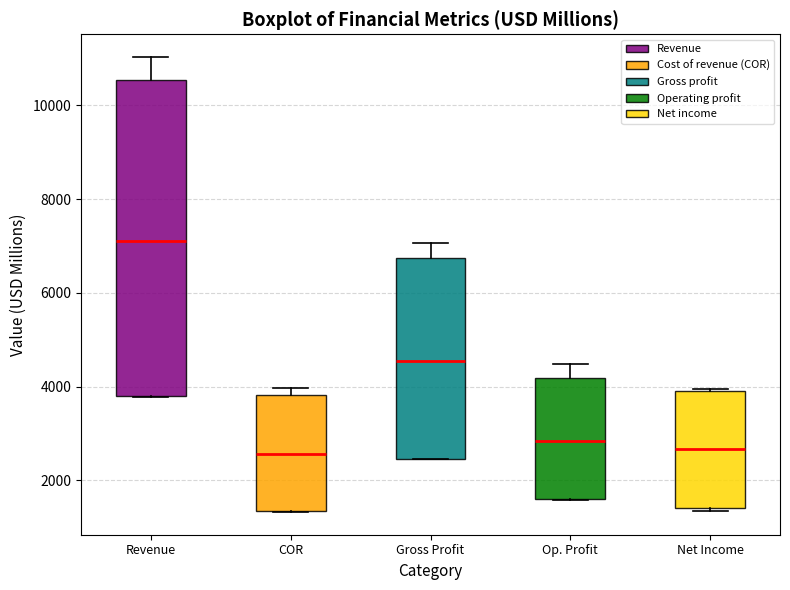

Reading left to right, transcribe this box plot: for each box, give where its median line is, the range the box spans, and where its two whiskers end, as read against the y-axis. The values are not printed on the chart, so give them approximately, as read against the axis.

Revenue: median 7200, box 3800 to 10600, whiskers 3800 to 11000
COR: median 2600, box 1400 to 3800, whiskers 1400 to 4000
Gross Profit: median 4600, box 2400 to 6800, whiskers 2400 to 7000
Op. Profit: median 2800, box 1600 to 4200, whiskers 1600 to 4400
Net Income: median 2600, box 1400 to 4000, whiskers 1400 to 4000